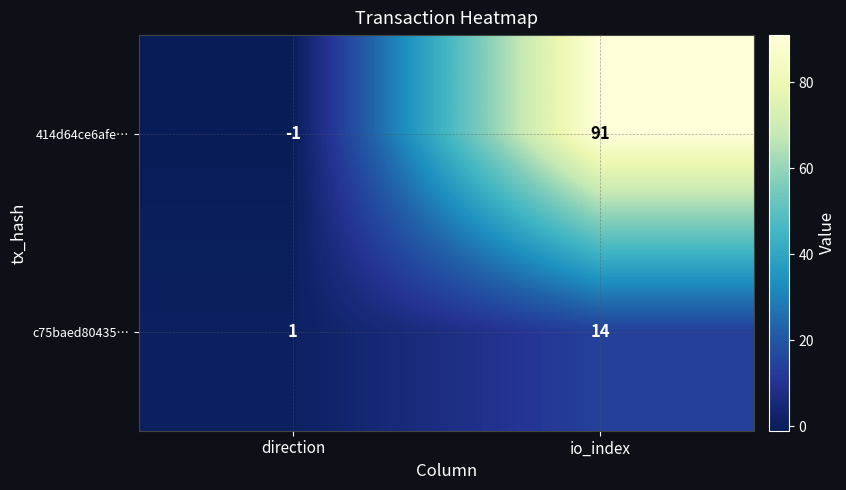

The value of 414d64ce6afe… at direction is 0. True or false?

False